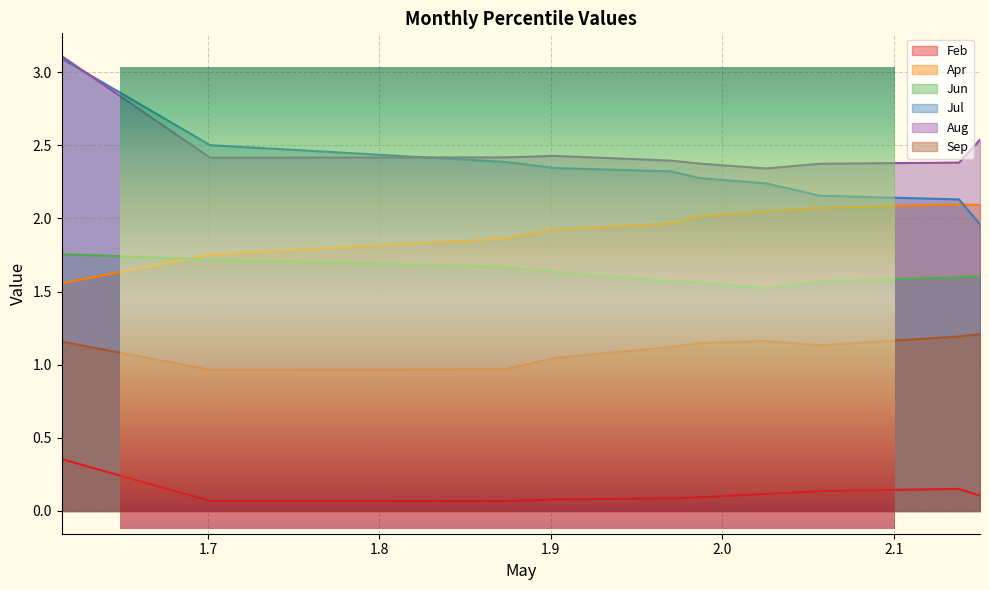

How many intersections are there between Apr and Jul?

1